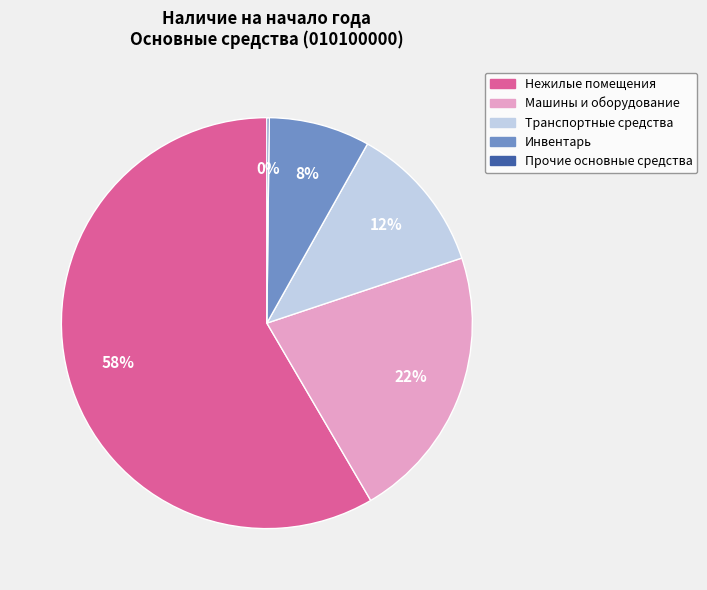

Is the sum of Нежилые помещения and Машины и оборудование greater than half?

Yes